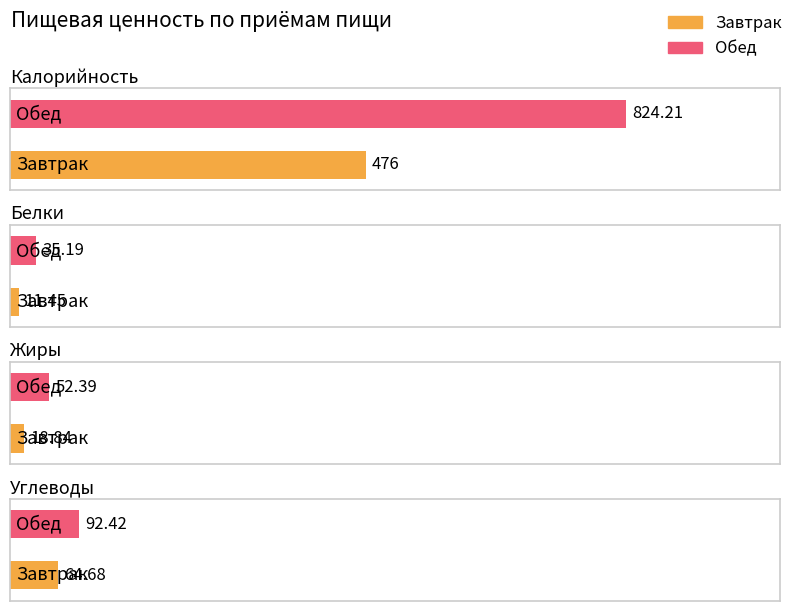

What is the approximate value of Калорийность at Обед?

824.2